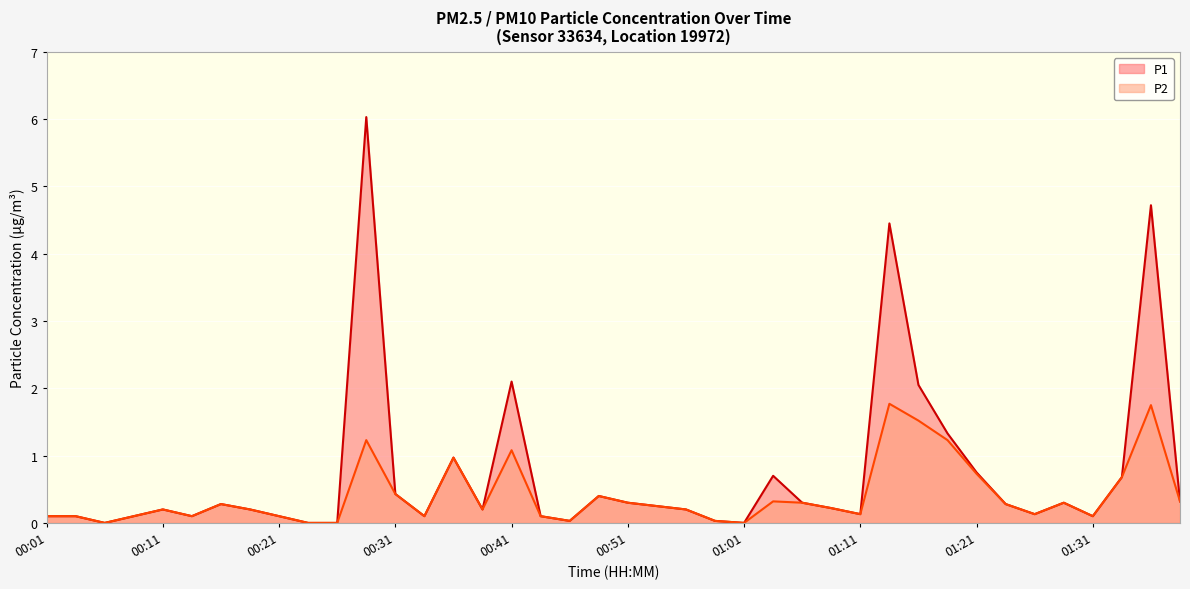

How many lines are shown in the chart?

2